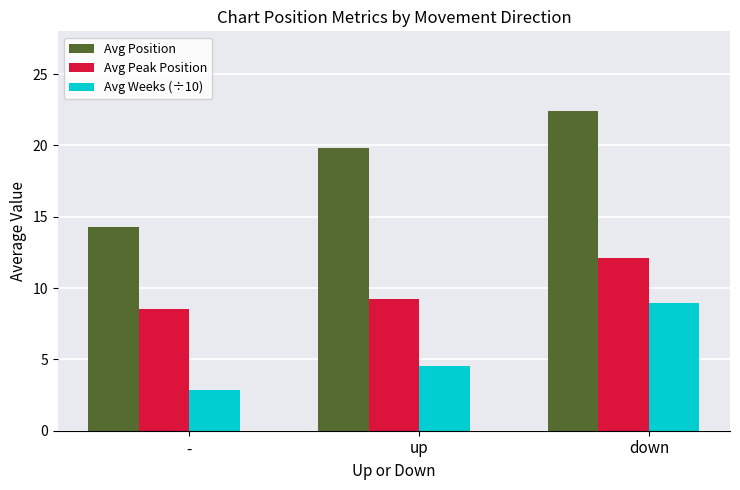

Reading left to right, list all the values displayed in this chart.

Avg Position: 14.3	19.8	22.4
Avg Peak Position: 8.5	9.2	12.1
Avg Weeks (÷10): 2.9	4.5	8.9